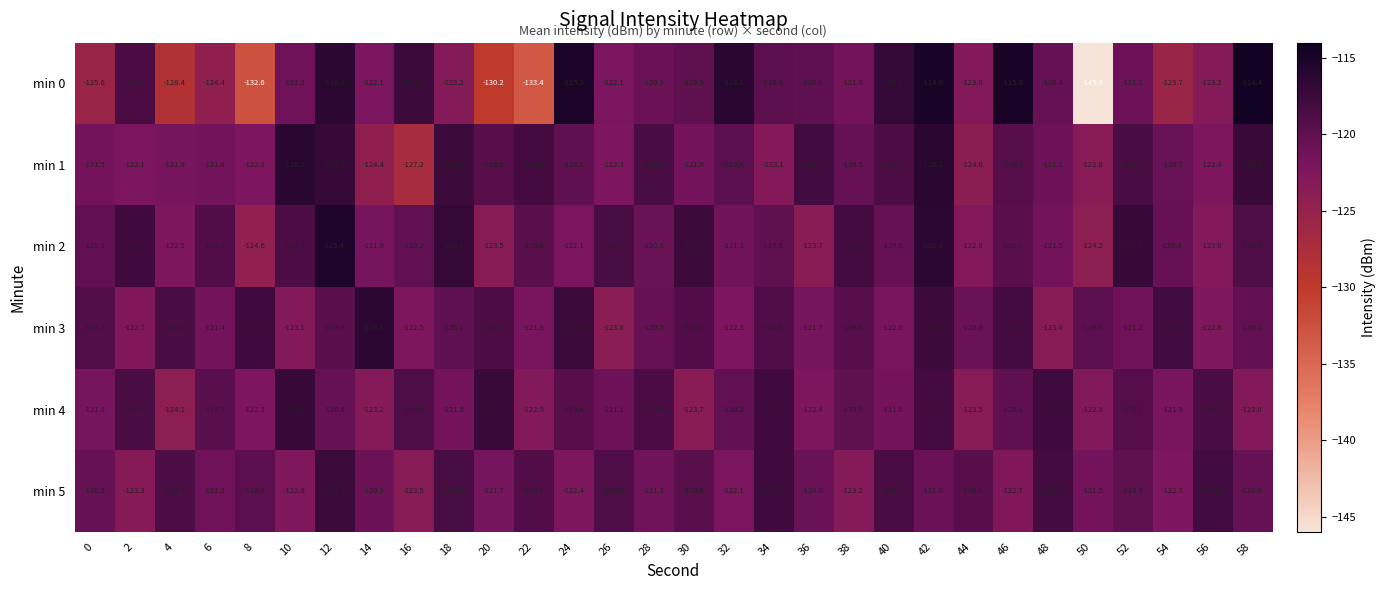

What is the average value of the min 5 series?

-120.5